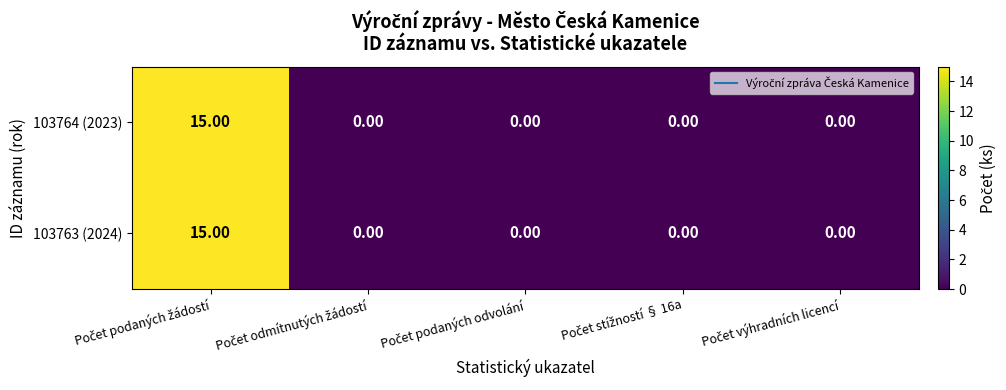

What is the difference between the maximum and minimum values in the 103763 (2024) series?

15